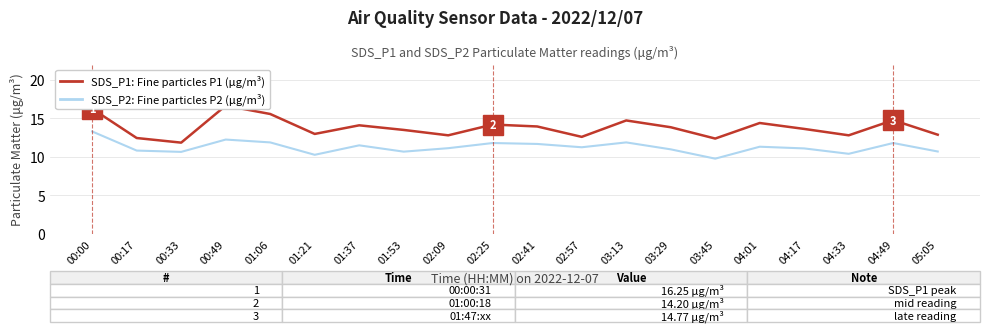

What is the value of the SDS_P1 (μg/m³) point at the 7th from the left?

14.1